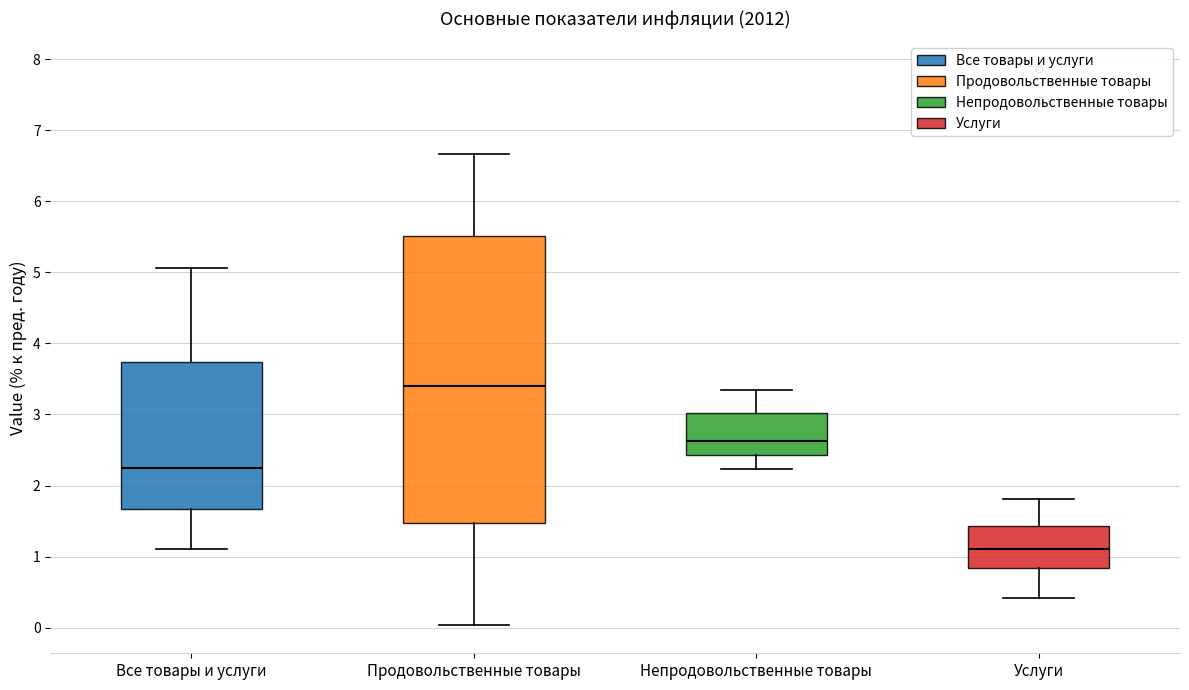

Reading left to right, transcribe this box plot: for each box, give where its median line is, the range the box spans, and where its two whiskers end, as read against the y-axis. The values are not printed on the chart, so give them approximately, as read against the axis.

Все товары и услуги: median 2.2, box 1.7 to 3.7, whiskers 1.1 to 5.1
Продовольственные товары: median 3.4, box 1.5 to 5.5, whiskers 0.0 to 6.7
Непродовольственные товары: median 2.6, box 2.4 to 3.0, whiskers 2.2 to 3.4
Услуги: median 1.1, box 0.8 to 1.4, whiskers 0.4 to 1.8